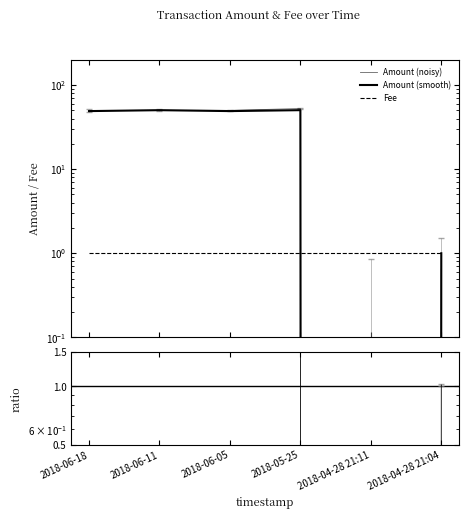

Reading left to right, what are all the values shown in this chart?

Amount (noisy): 49.7	50.0	50.0	52.6	0.0	0.6
Amount (smooth): 49.0	50.2	49.0	50.3	0.0	1.0
Fee: 1.0	1.0	1.0	1.0	1.0	1.0
ratio: 49.0	50.2	48.9	50.2	-0.1	1.0